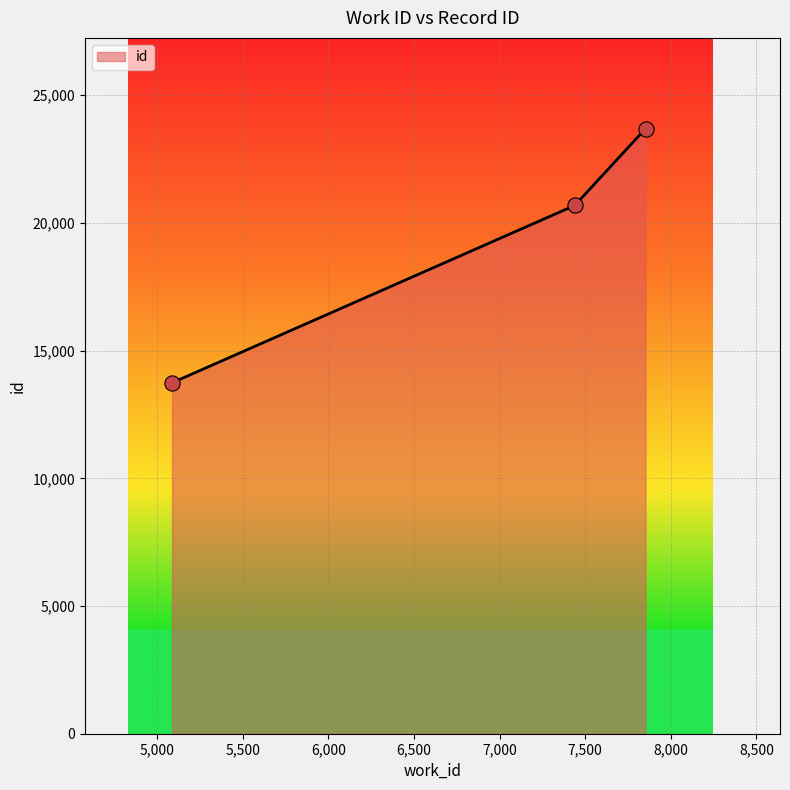

What is the average value?

19372